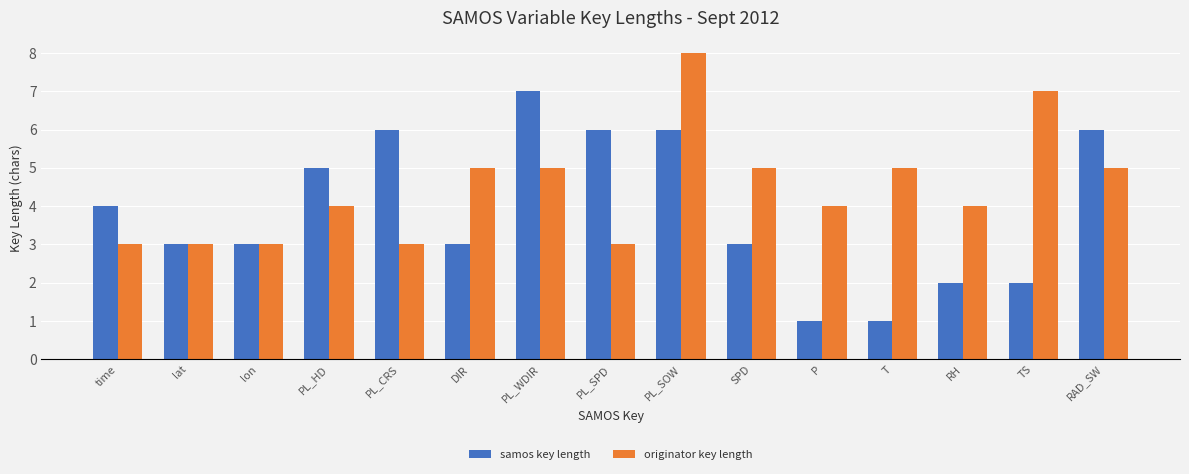

What is the spread (max minus min) of values at PL_SOW?

2